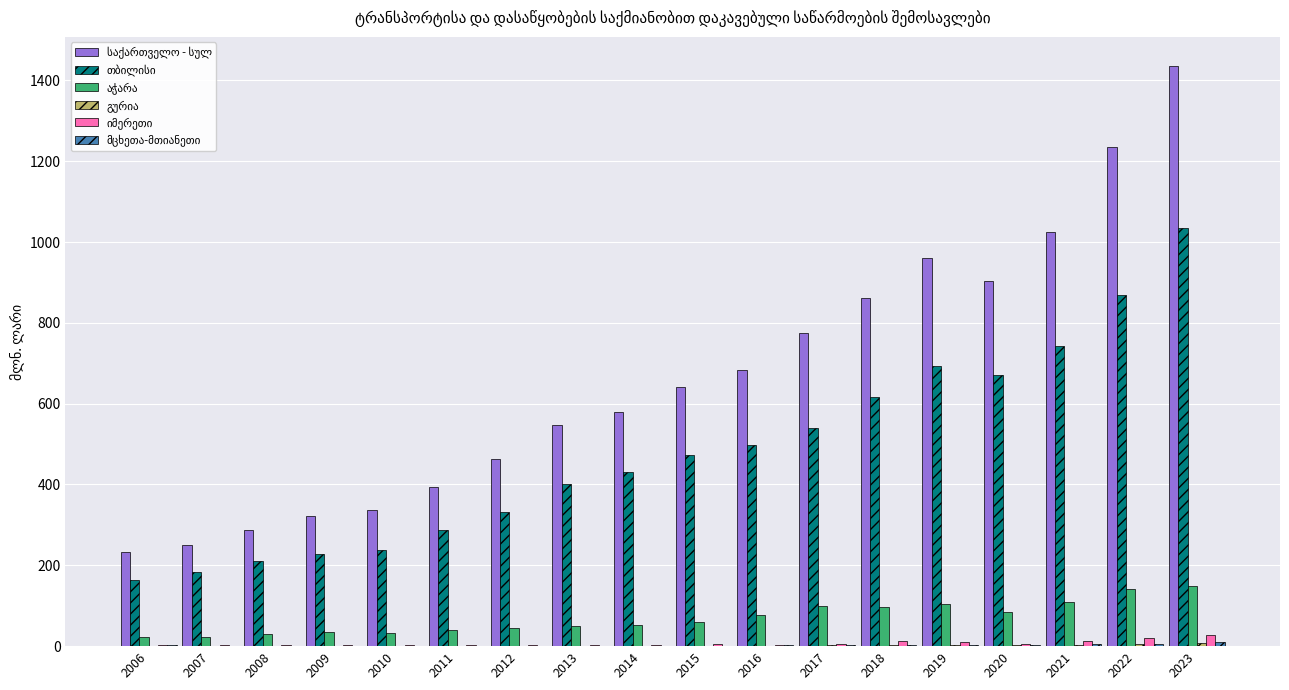

At which category is the sum across all series the highest?

2023